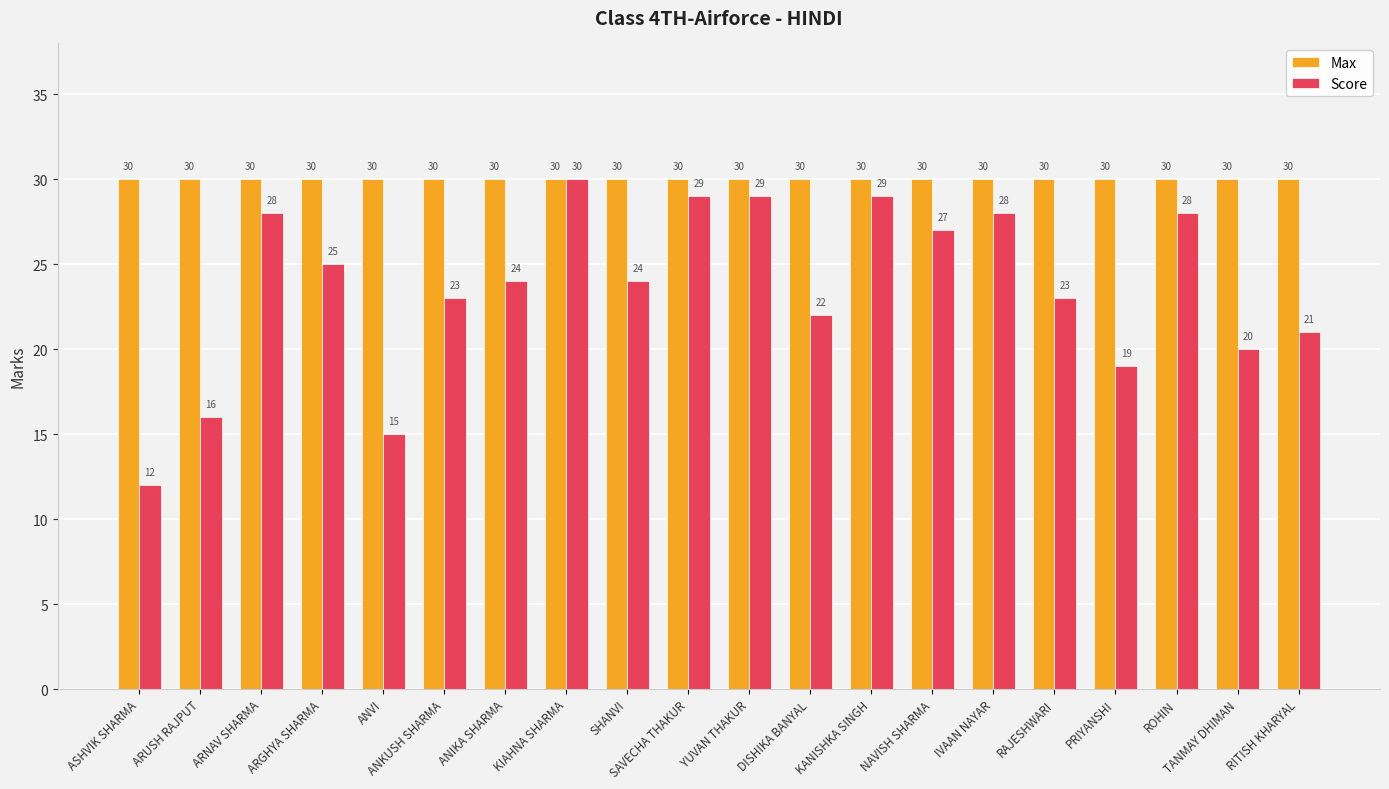

Which series has the largest total across all categories?

Max